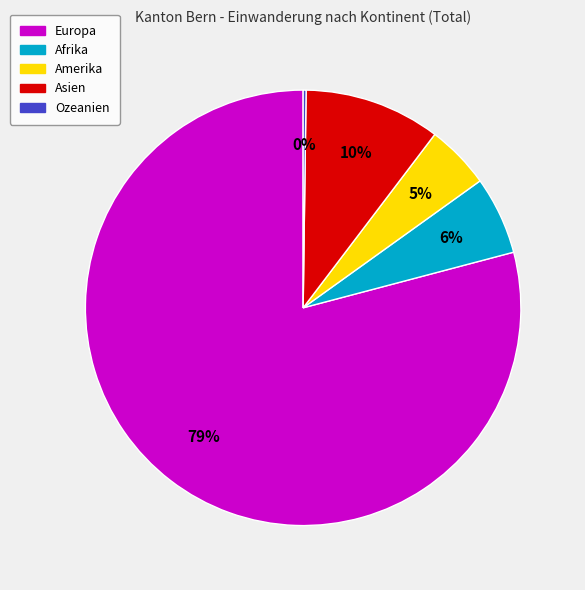

What percentage is the Amerika slice, to the nearest percent?

5%